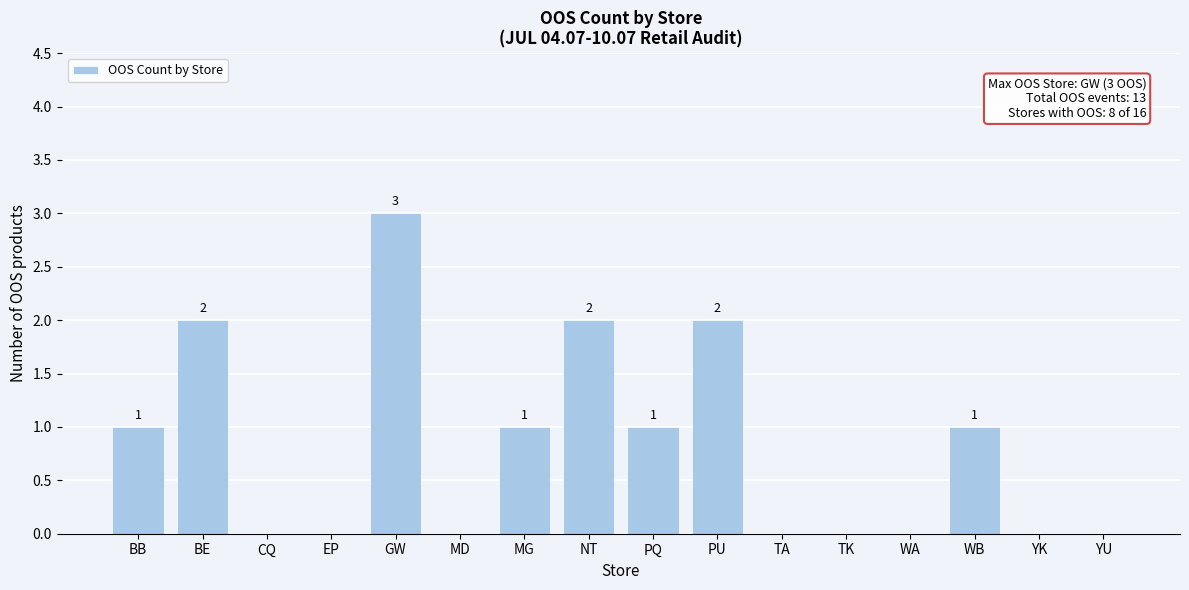

Reading left to right, extract all data points from this chart.

BB=1	BE=2	CQ=0	EP=0	GW=3	MD=0	MG=1	NT=2	PQ=1	PU=2	TA=0	TK=0	WA=0	WB=1	YK=0	YU=0